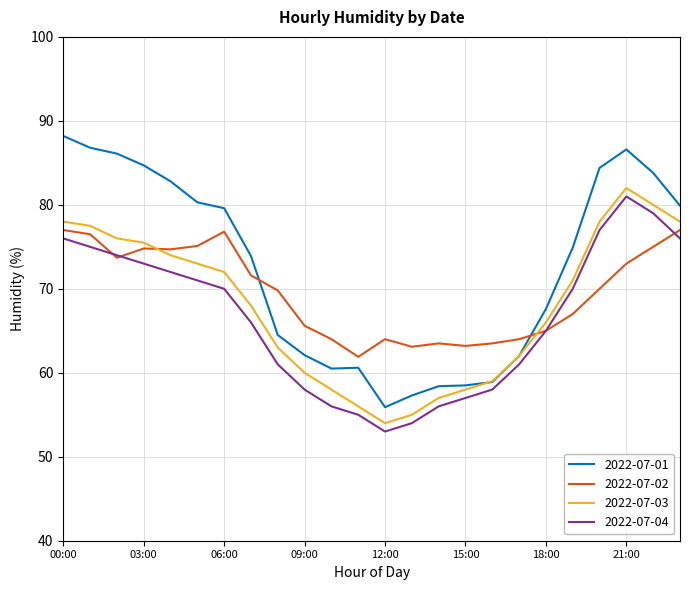

What is the maximum value shown in the chart?

88.2